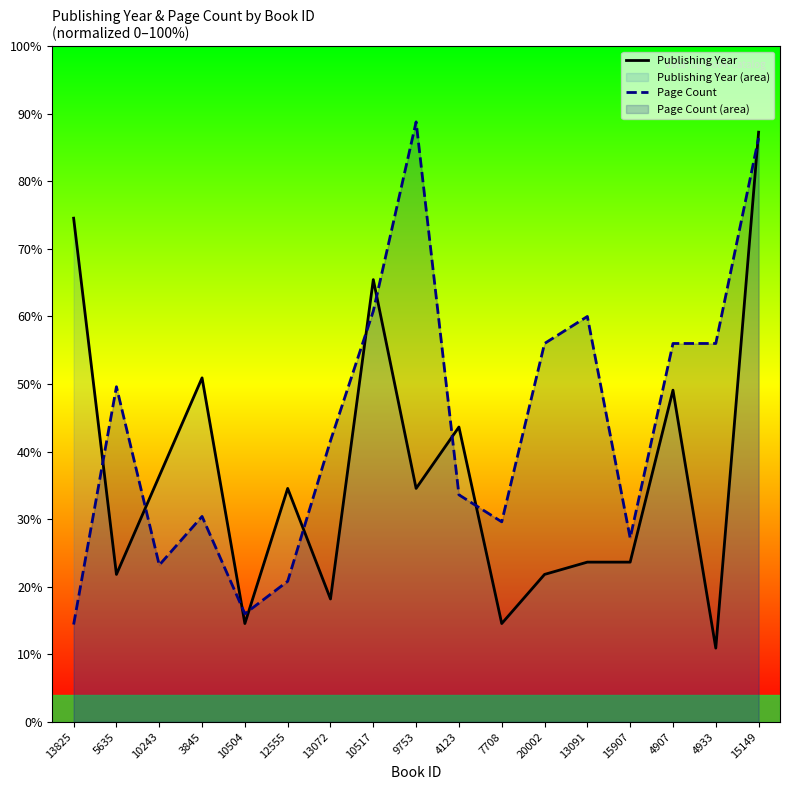

At which label is Page Count closest to 51?

5635